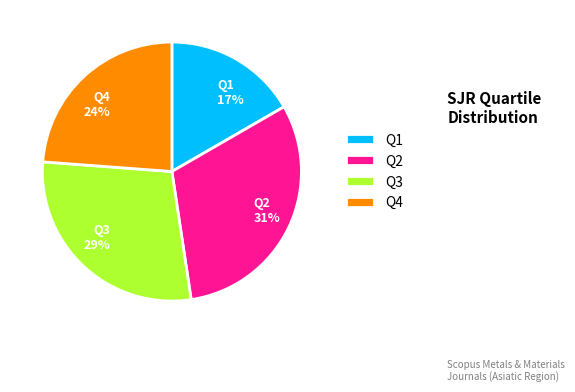

Is the sum of Q3 and Q2 greater than half?

Yes